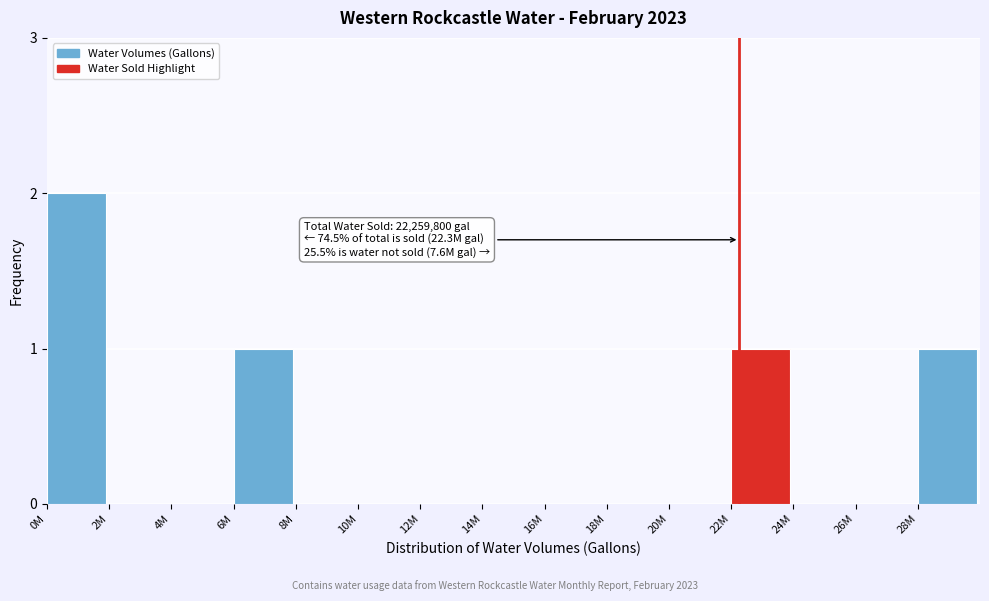

Reading left to right, transcribe all the data shown in this chart.

0M=2	2M=0	4M=0	6M=1	8M=0	10M=0	12M=0	14M=0	16M=0	18M=0	20M=0	22M=1	24M=0	26M=0	28M=1